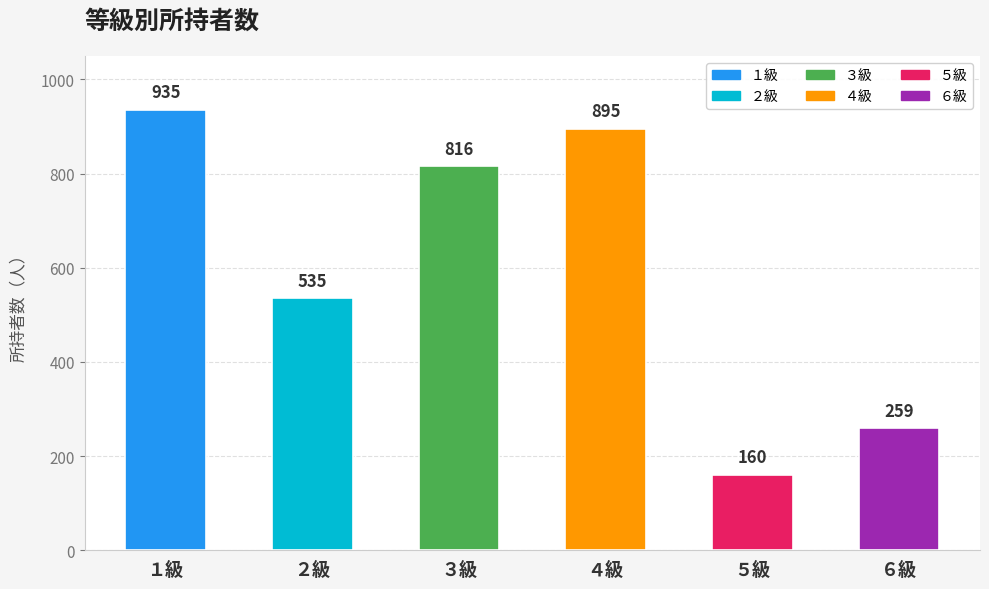

Where is the data nearest to the value 547?

２級